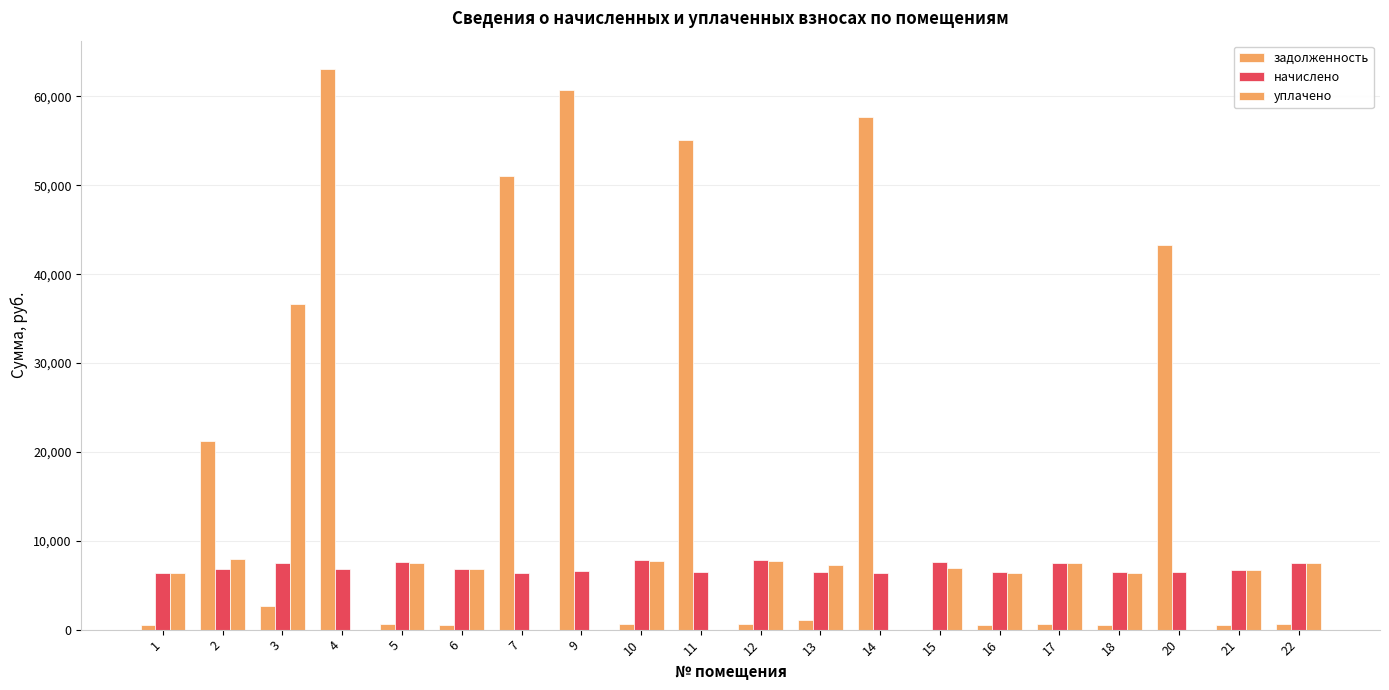

Reading left to right, extract all data points from this chart.

задолженность: 533.5	21216.0	2632.6	63117.4	633.4	570.8	51022.2	60667.3	651.4	55064.6	650.7	1079.5	57628.7	0.0	537.5	627.4	539.5	43320.6	560.1	626.0
начислено: 6401.6	6873.1	7512.5	6841.2	7600.4	6849.1	6345.6	6569.4	7816.2	6513.5	7808.2	6465.5	6377.6	7624.3	6449.5	7528.4	6473.5	6433.6	6721.3	7512.5
уплачено: 6347.2	8000.0	36676.9	0.0	7535.8	6790.9	0.0	0.0	7749.7	0.0	7741.7	7322.2	0.0	6924.1	6394.6	7464.4	6418.4	0.0	6664.1	7448.6